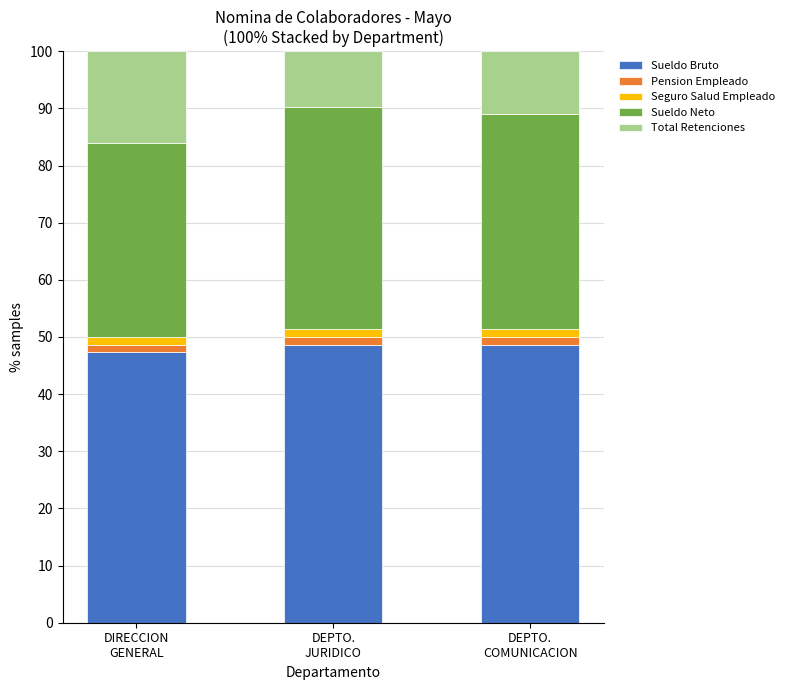

Reading left to right, list the values for the Sueldo Bruto series.

47.3	48.6	48.6